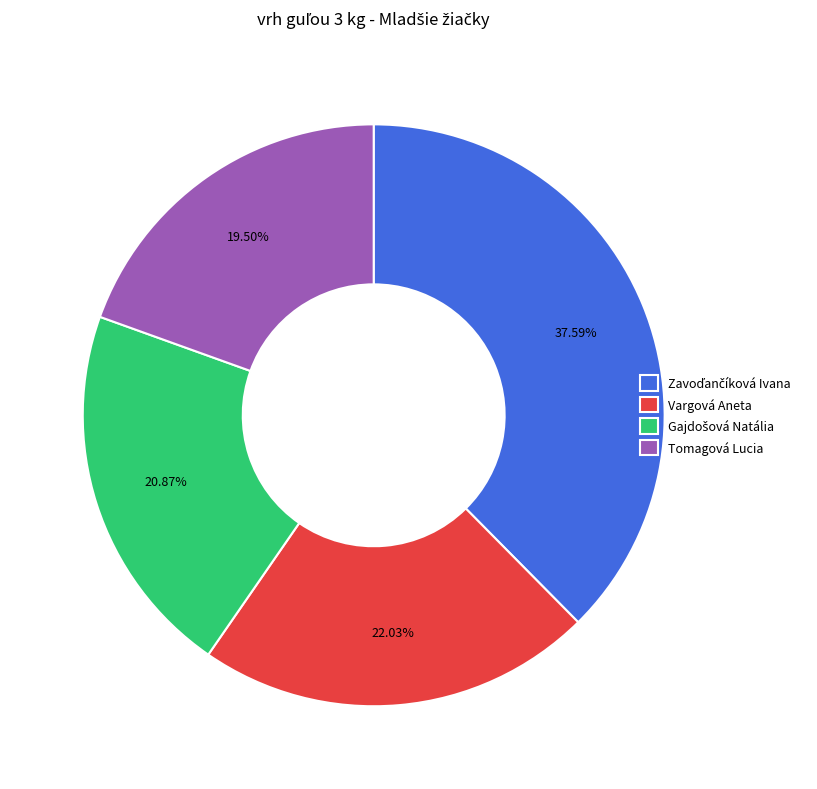

Which category has the smallest portion of the pie?

Tomagová Lucia